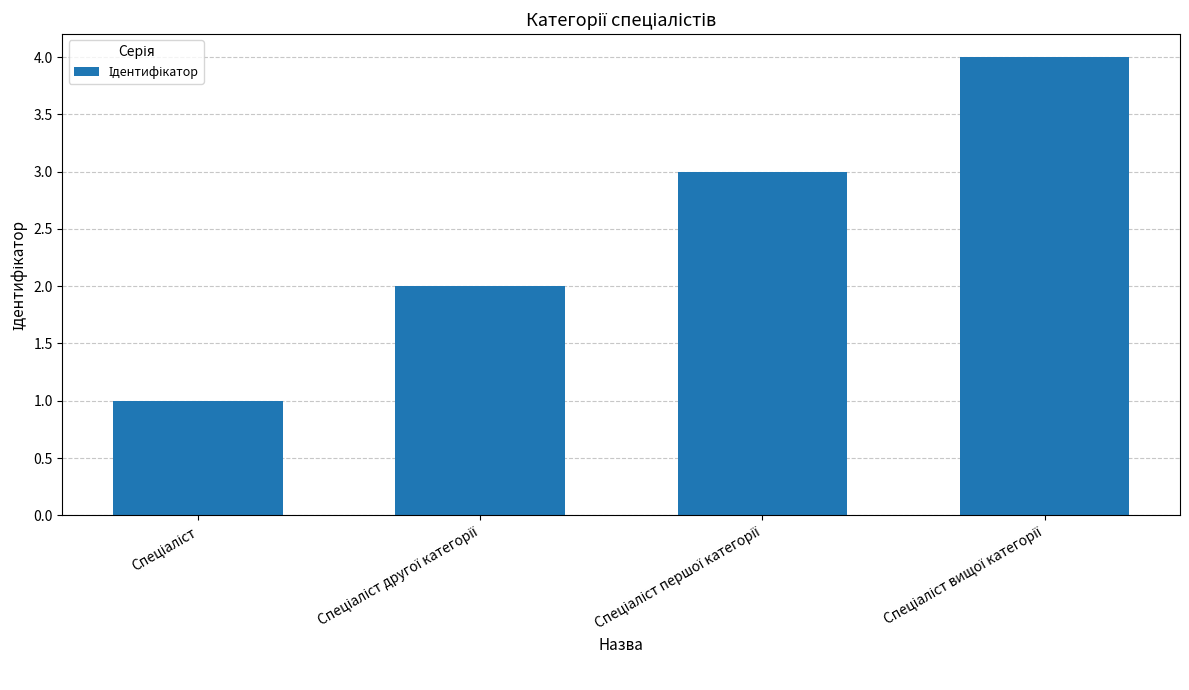

What is the difference between the maximum and minimum values?

3